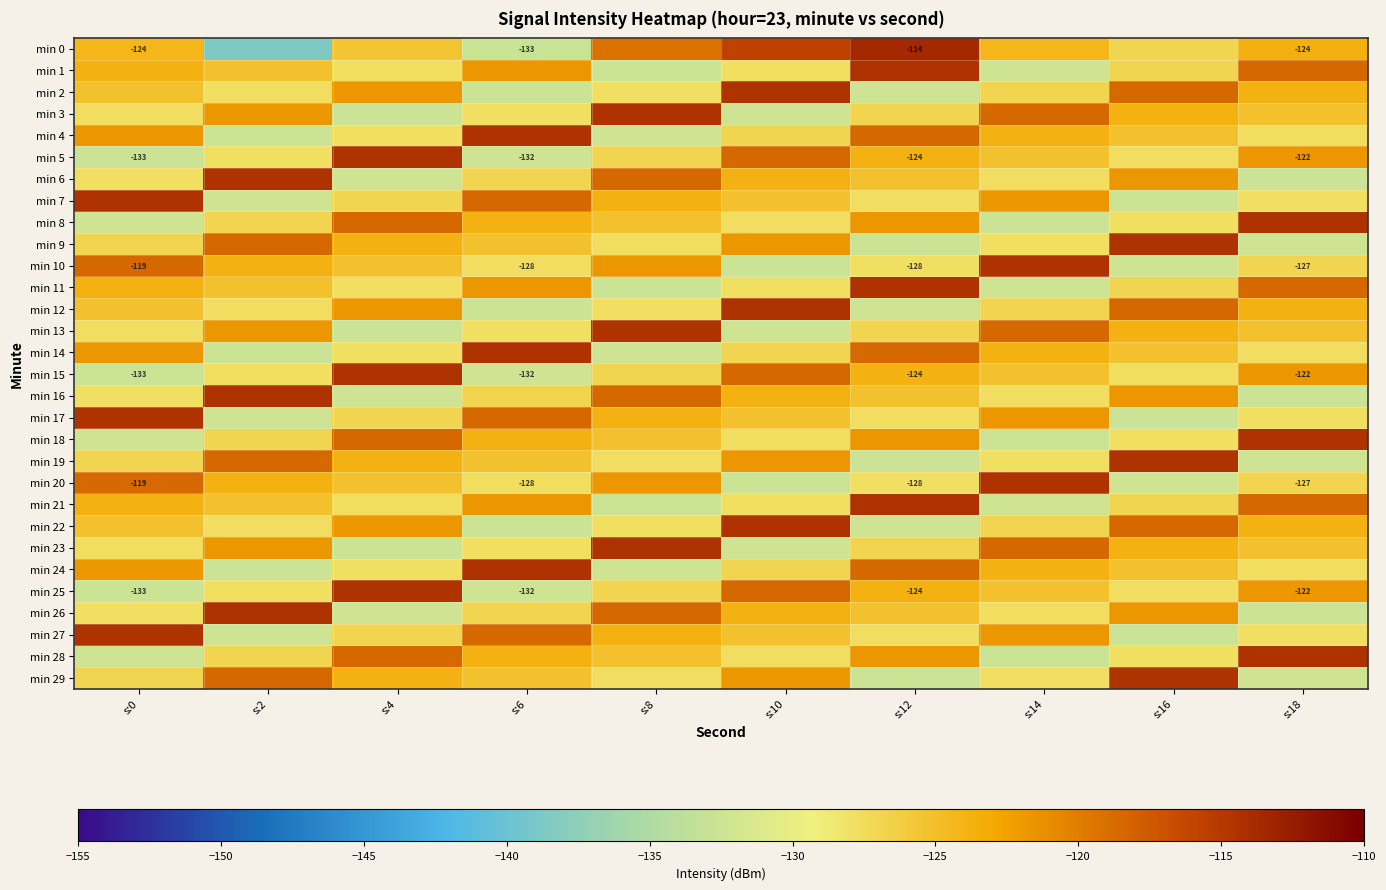

Which series has the widest spread of values?

min 0